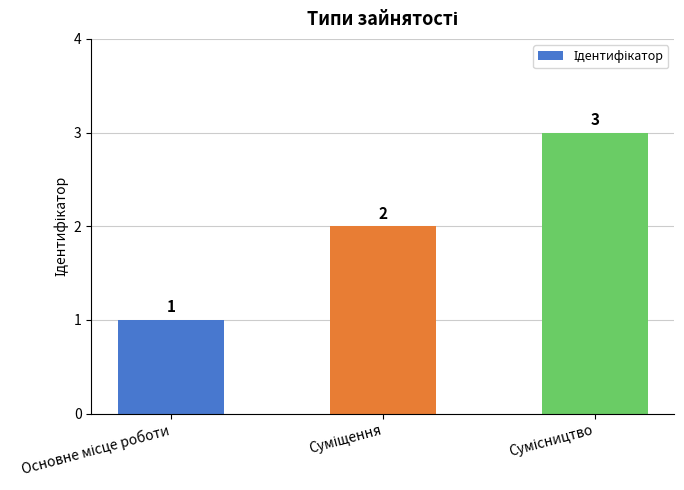

What is the value of the 2nd bar from the left?

2